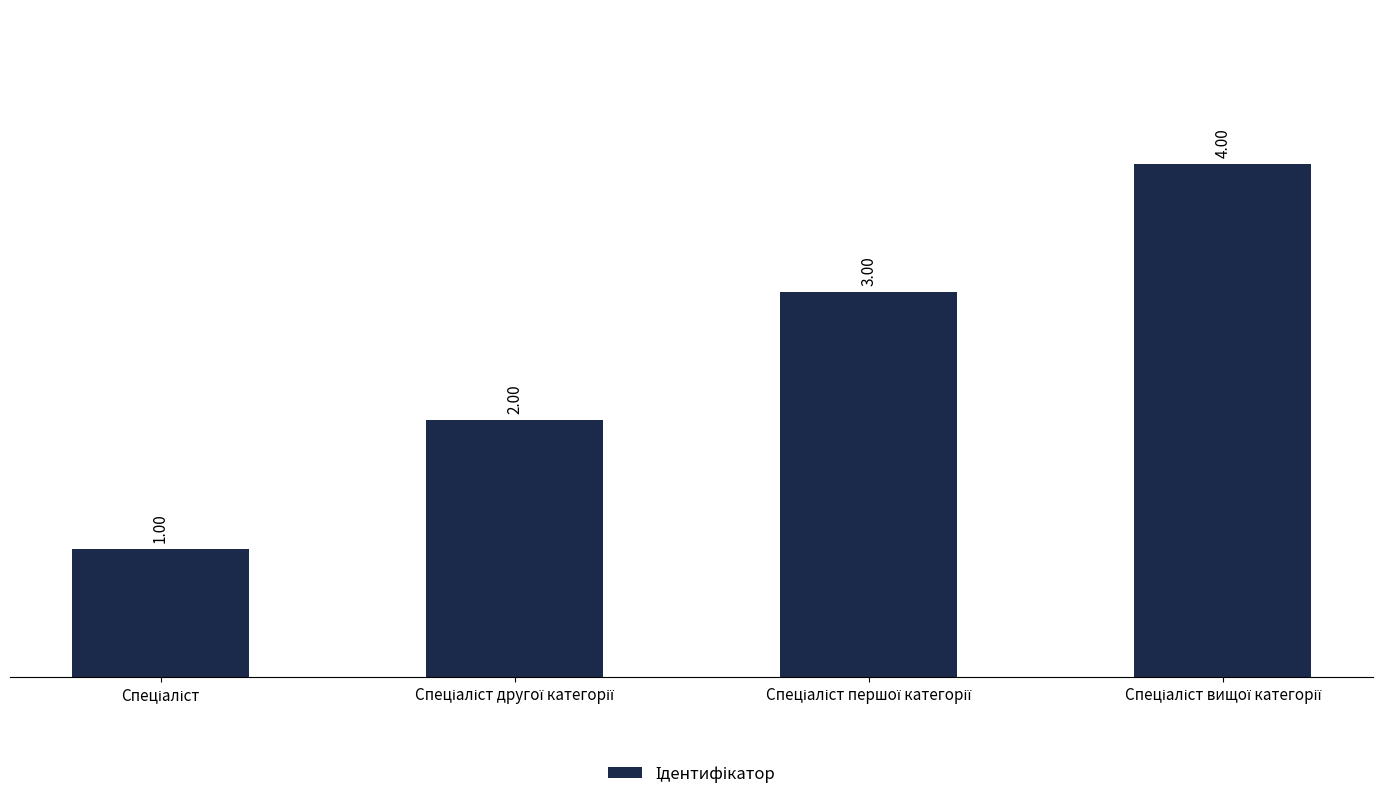

Does the chart contain any negative values?

No